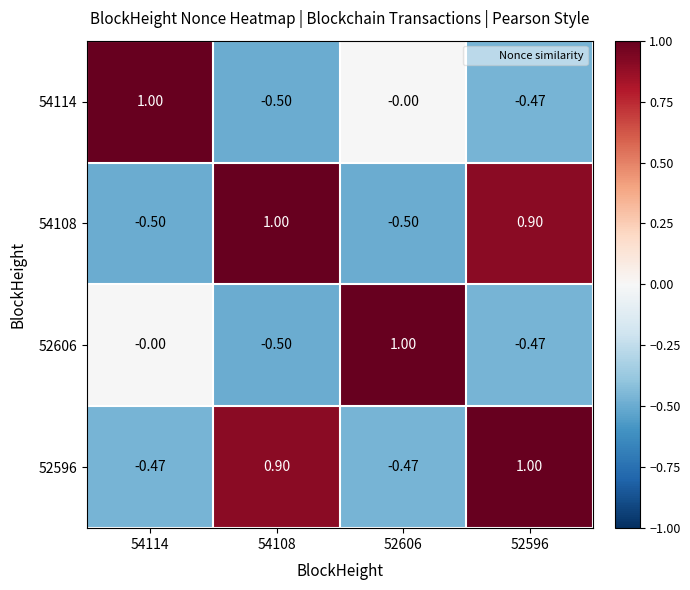

Is the value of 52596 at 52606 greater than the value of 52606 at 54108?

Yes